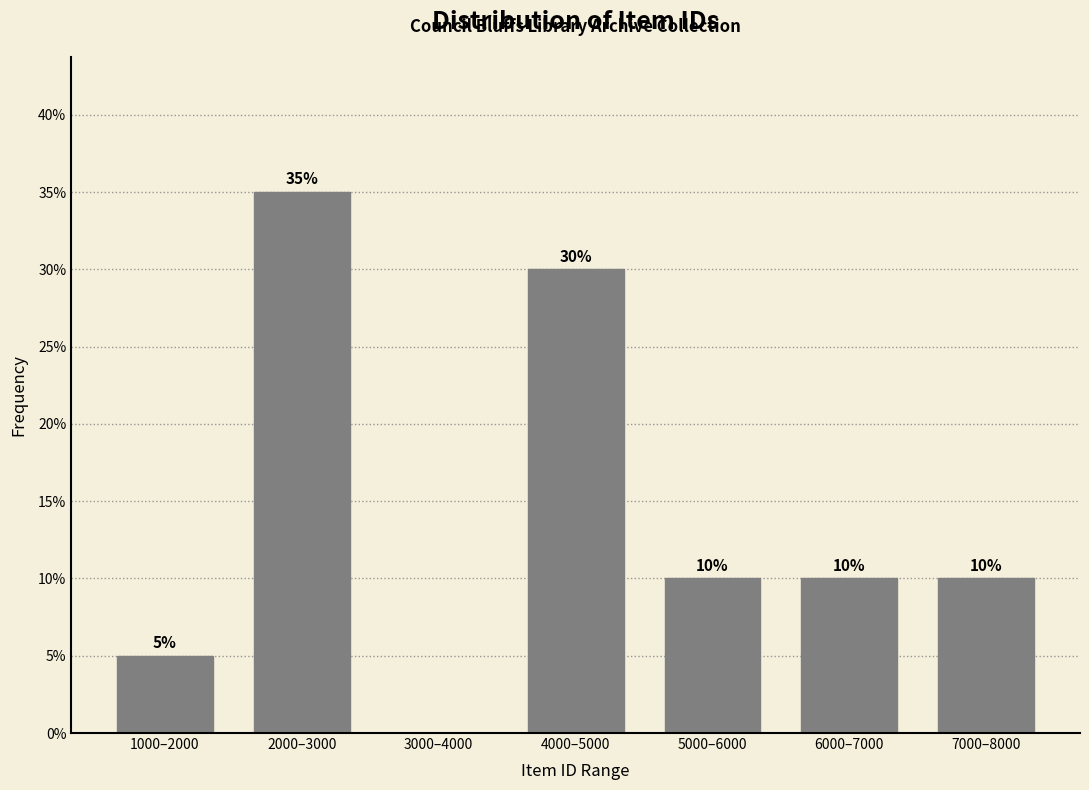

Reading left to right, list all the values displayed in this chart.

1000–2000=5	2000–3000=35	3000–4000=0	4000–5000=30	5000–6000=10	6000–7000=10	7000–8000=10